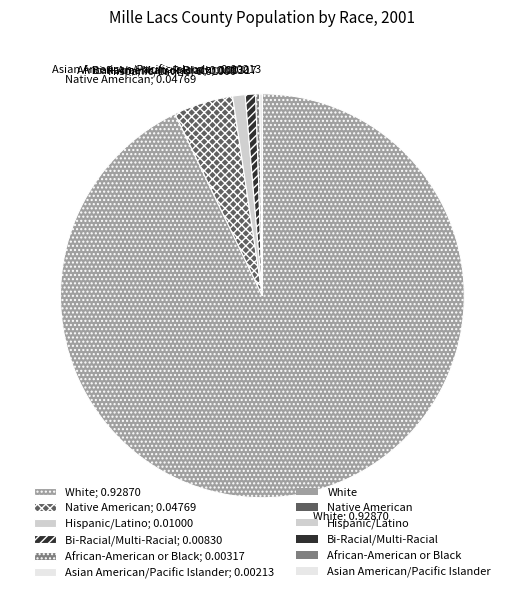

Between Native American; 0.04769 and Bi-Racial/Multi-Racial; 0.00830, which is larger?

Native American; 0.04769